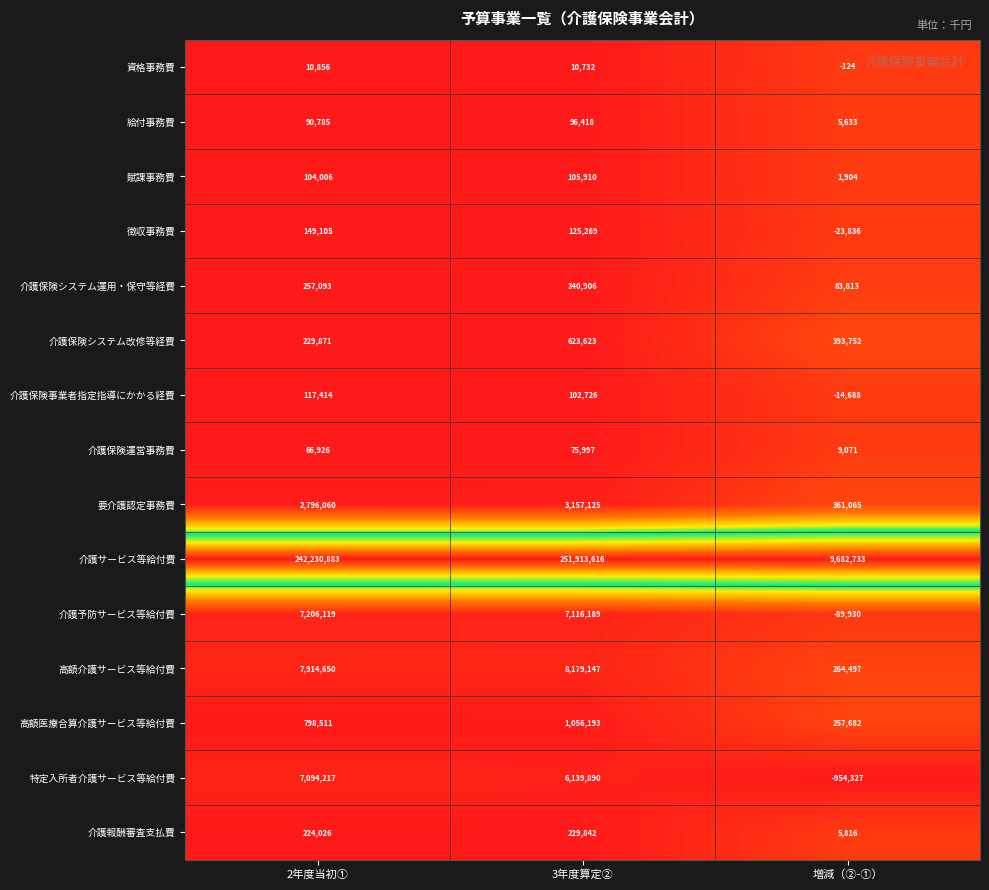

The 介護保険システム改修等経費 series shows 229871 at 2年度当初①. True or false?

True